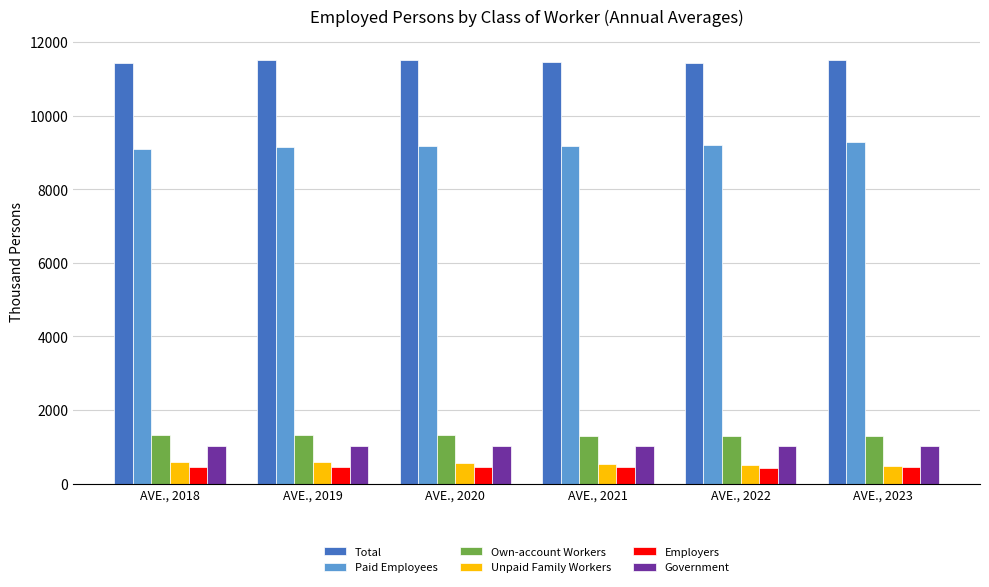

What is the highest value of the Government series?

1028